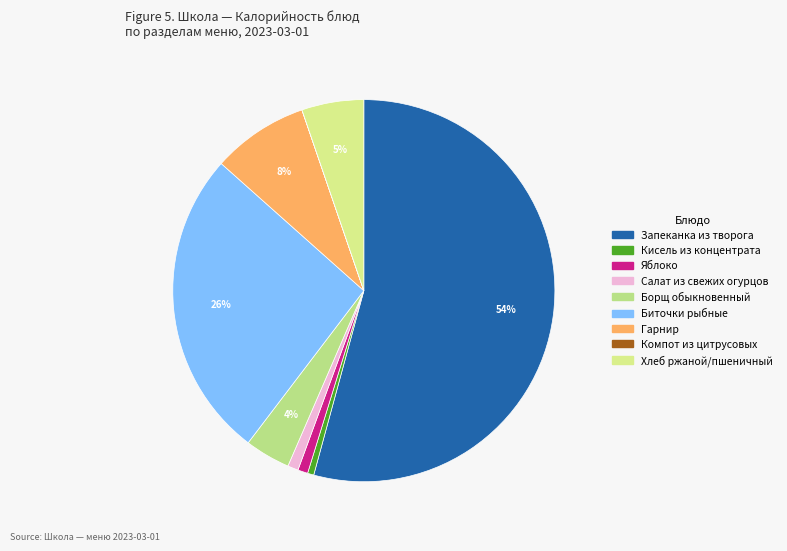

How many slices are in this pie chart?

9